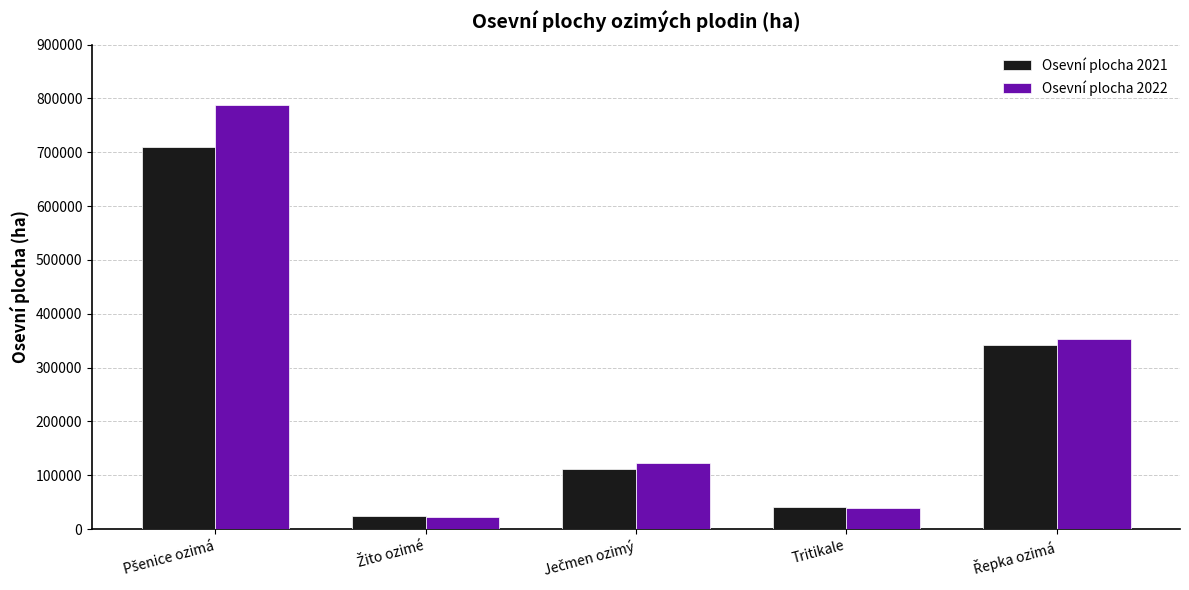

What is the highest value of the Osevní plocha 2021 series?

709537